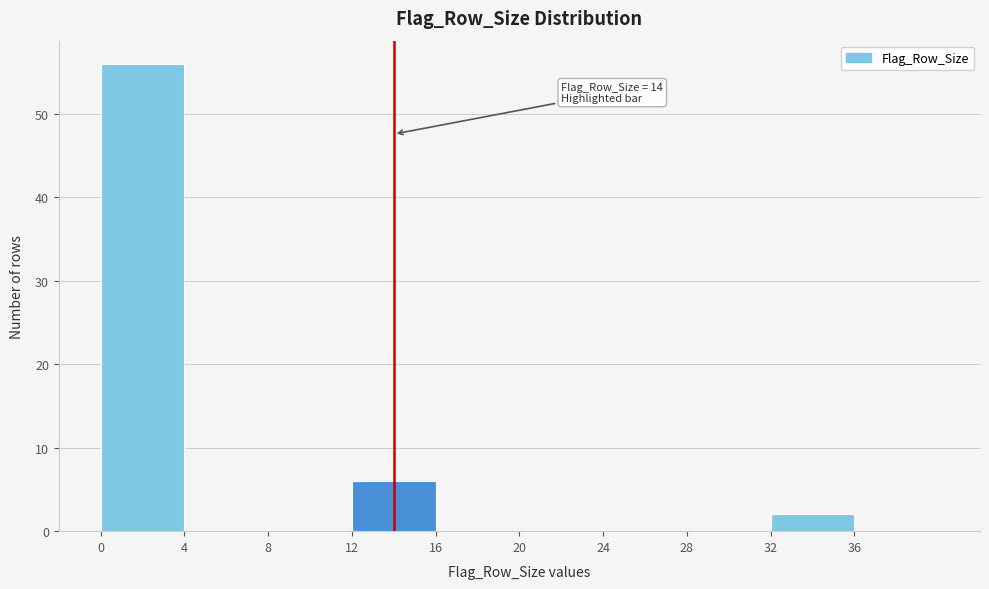

Over which range of the x-axis is the bar tallest?

0 to 4